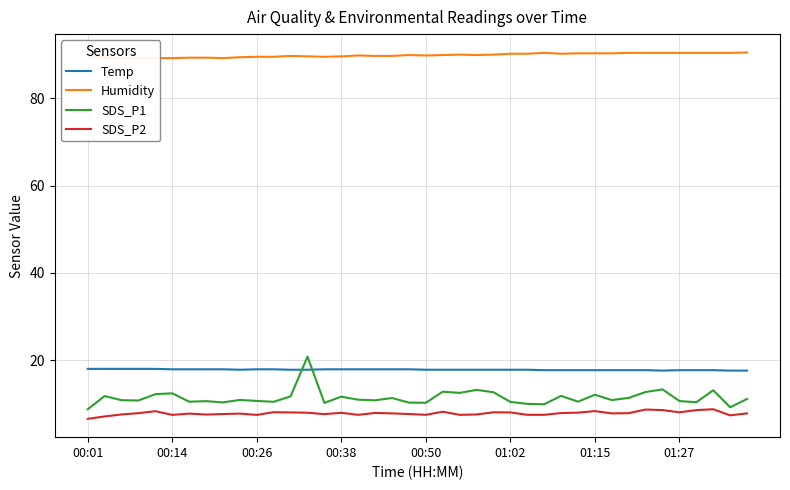

True or false: Temp and SDS_P2 intersect in this chart.

False